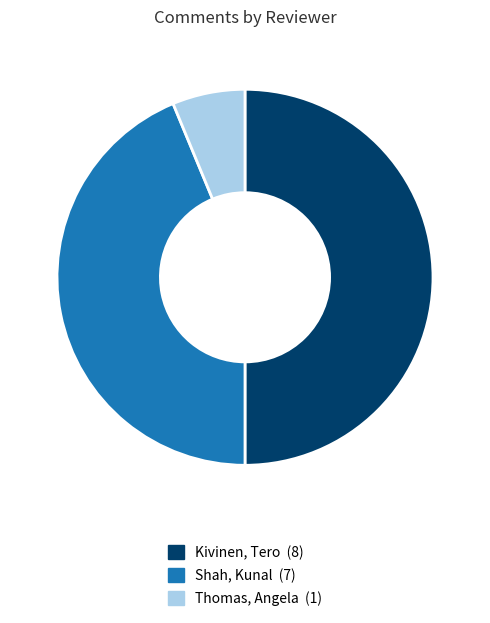

Does Shah, Kunal account for over 50% of the chart?

No